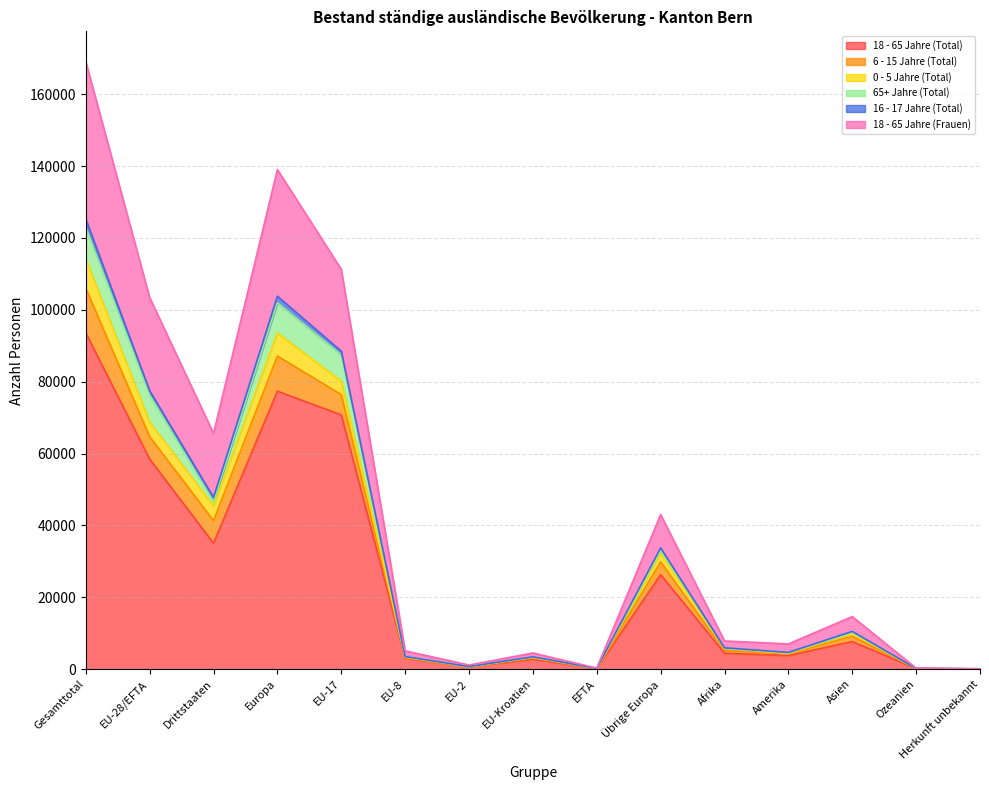

At which label does 18 - 65 Jahre (Frauen) reach its peak?

Gesamttotal